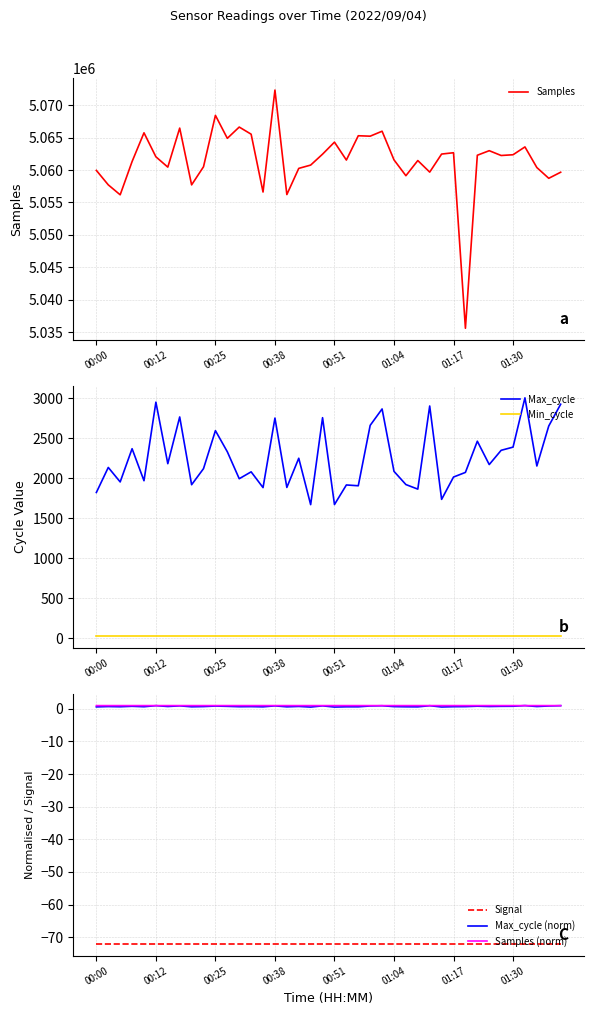

What is the lowest value of the Samples series?

5035641